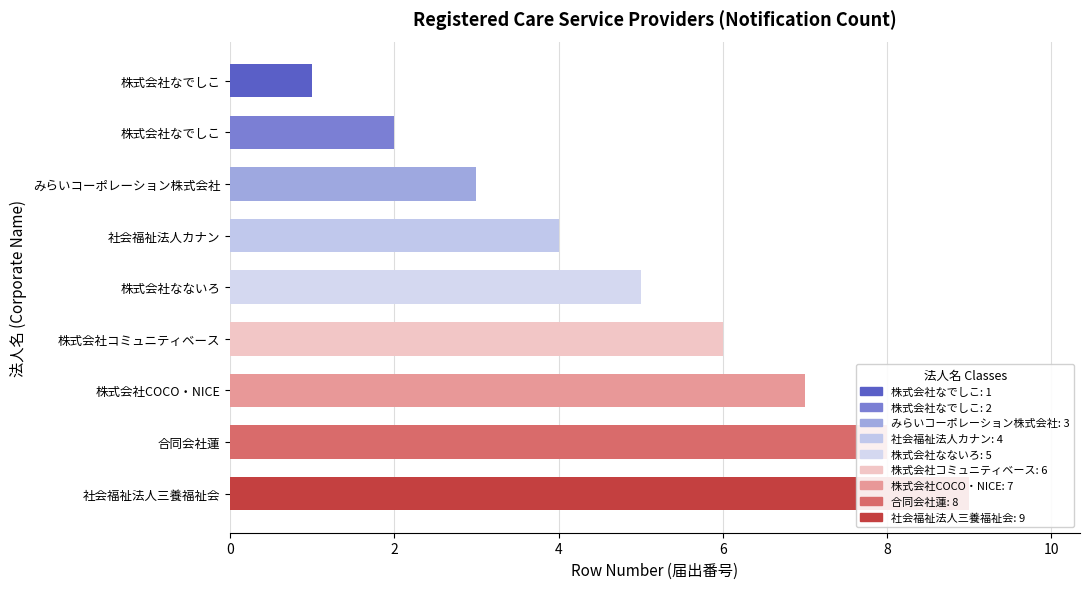

List the labels in order of value, smallest first.

株式会社なでしこ, 株式会社なでしこ, みらいコーポレーション株式会社, 社会福祉法人カナン, 株式会社なないろ, 株式会社コミュニティベース, 株式会社COCO・NICE, 合同会社蓮, 社会福祉法人三養福祉会